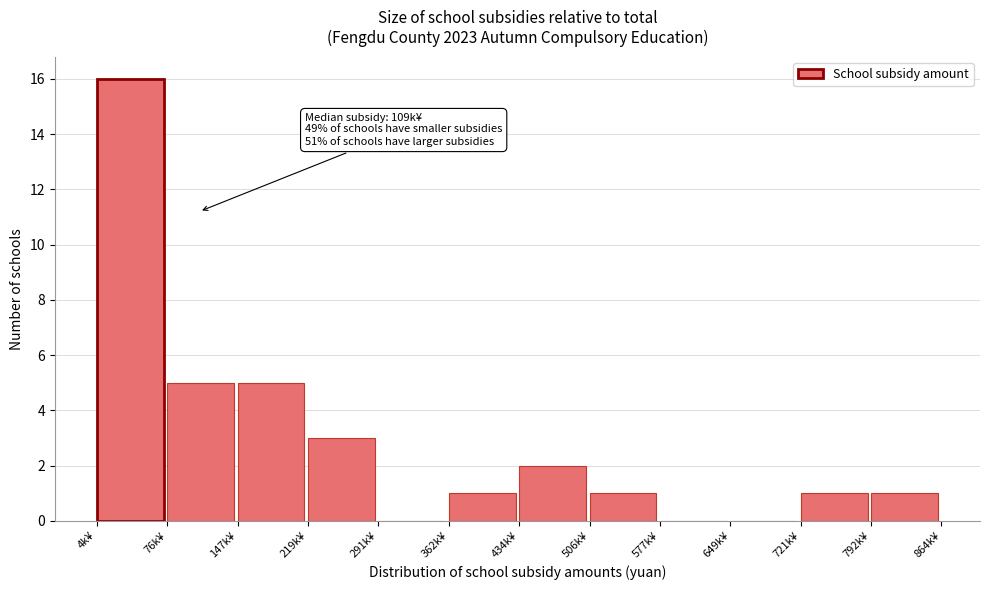

Reading left to right, what are all the values shown in this chart?

4k¥=16	76k¥=5	147k¥=5	219k¥=3	291k¥=0	362k¥=1	434k¥=2	506k¥=1	577k¥=0	649k¥=0	721k¥=1	792k¥=1